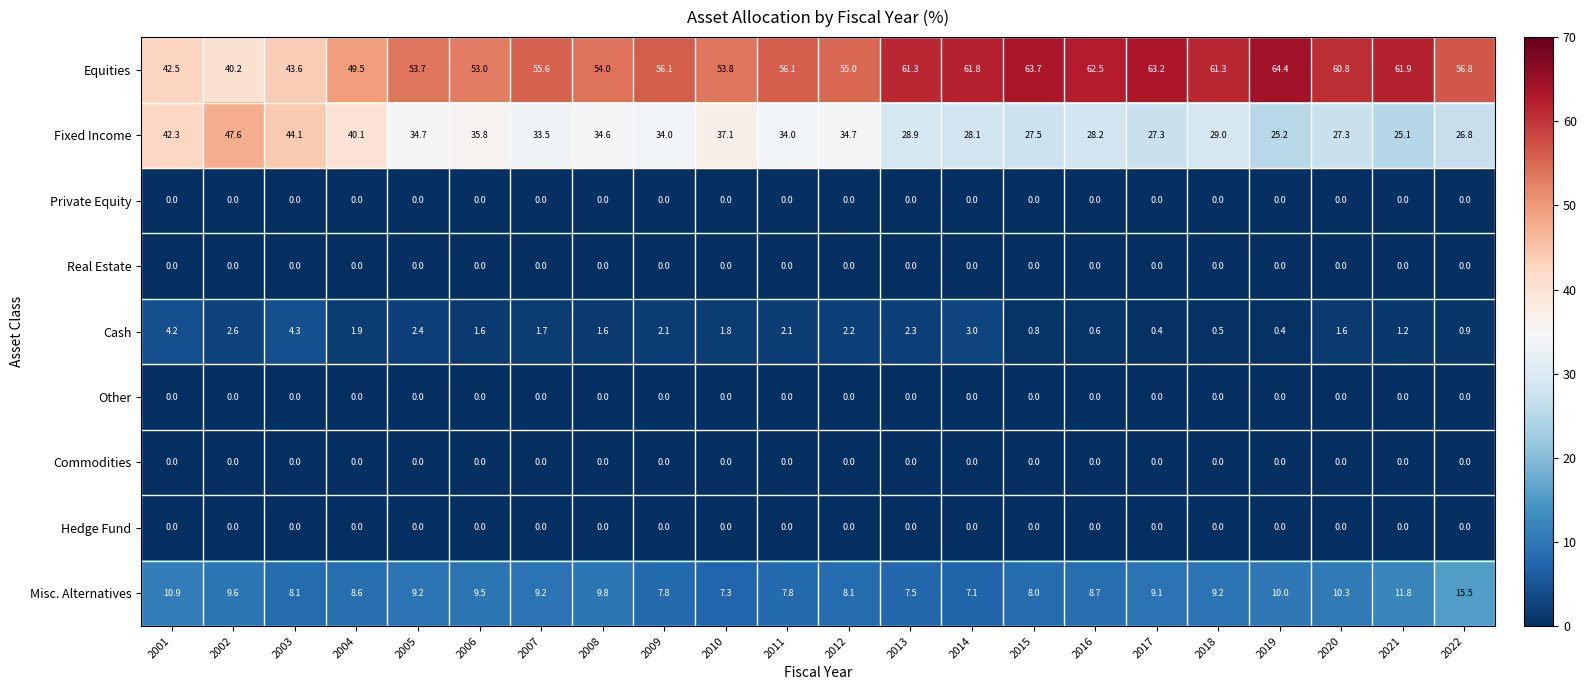

Is the value of Hedge Fund at 2009 greater than the value of Cash at 2011?

No